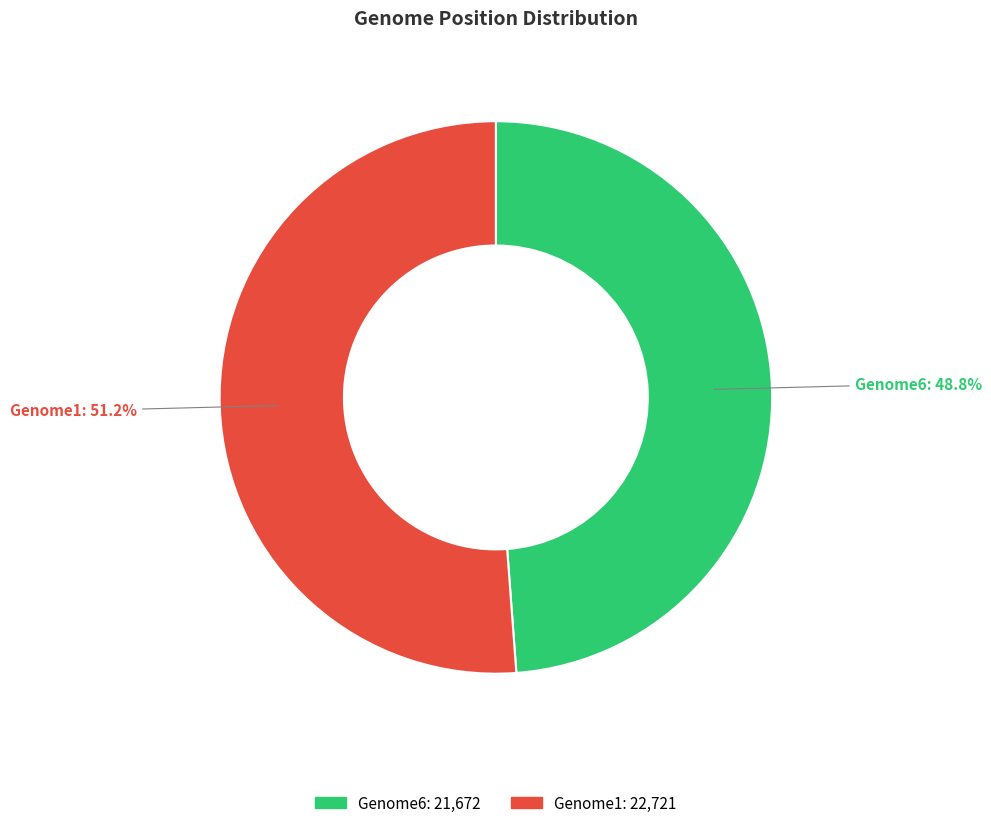

What is the ratio of the value at Genome1 to the value at Genome6?

1.0